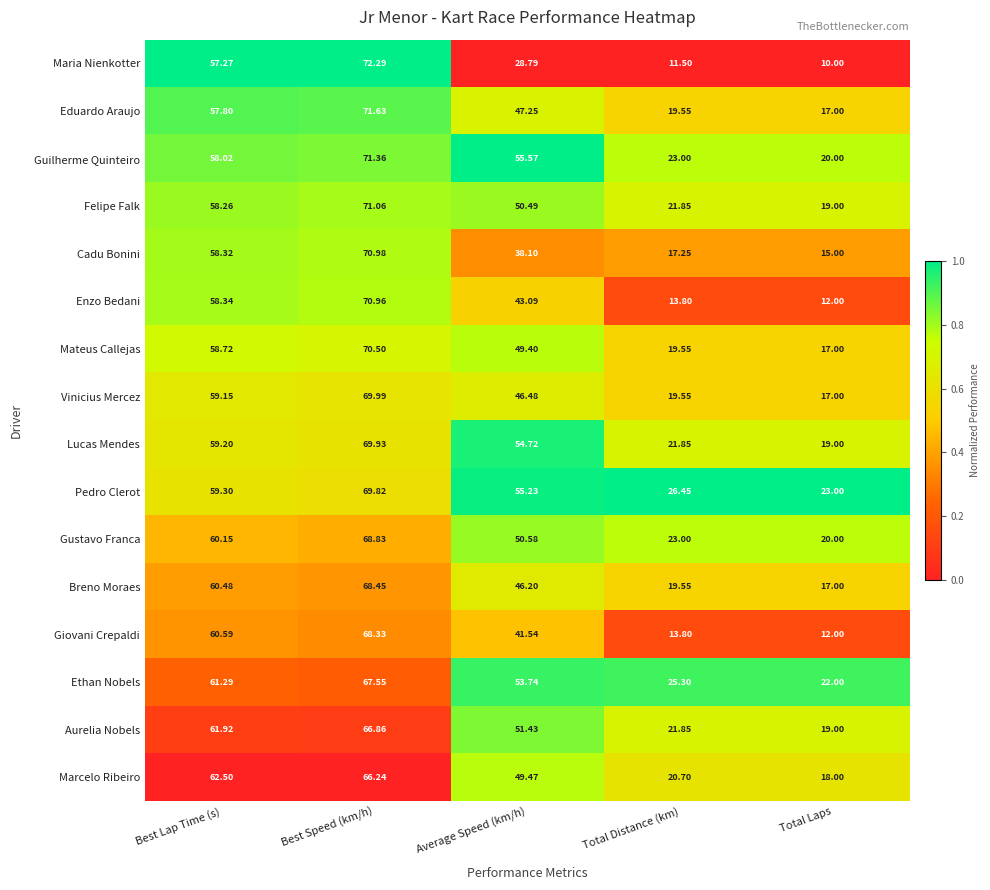

Rank the series by their maximum value, from highest to lowest.

Maria Nienkotter, Eduardo Araujo, Guilherme Quinteiro, Felipe Falk, Cadu Bonini, Enzo Bedani, Mateus Callejas, Vinicius Mercez, Lucas Mendes, Pedro Clerot, Gustavo Franca, Breno Moraes, Giovani Crepaldi, Ethan Nobels, Aurelia Nobels, Marcelo Ribeiro